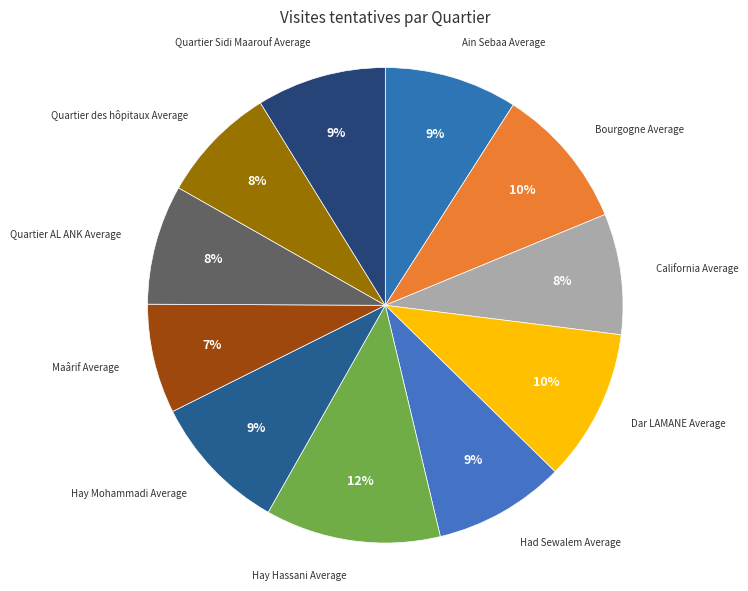

Count the number of slices in the pie.

11